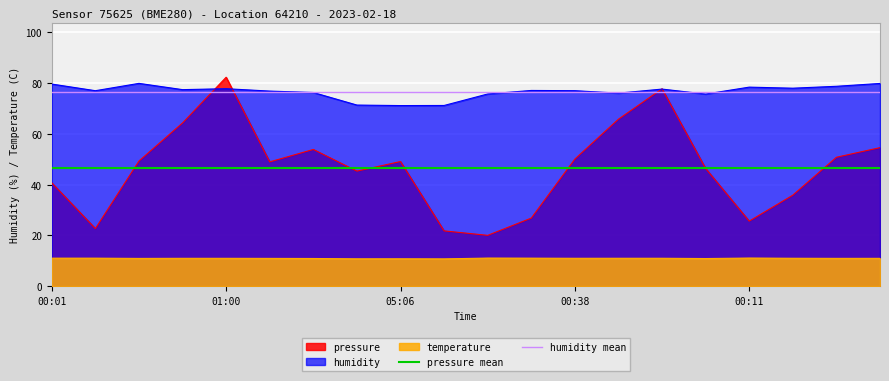

True or false: temperature and pressure intersect in this chart.

False